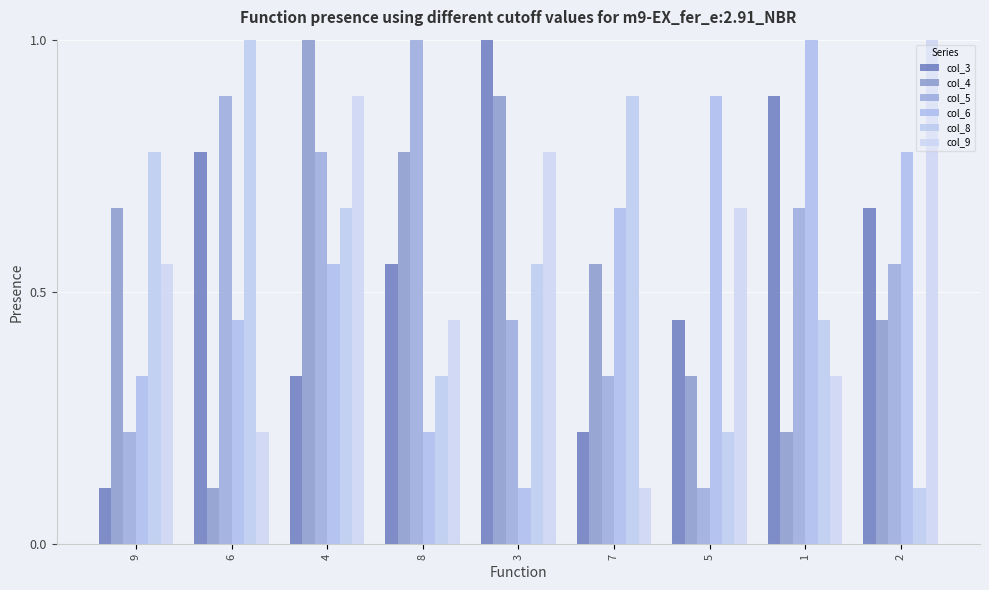

What is the smallest value displayed?

0.1